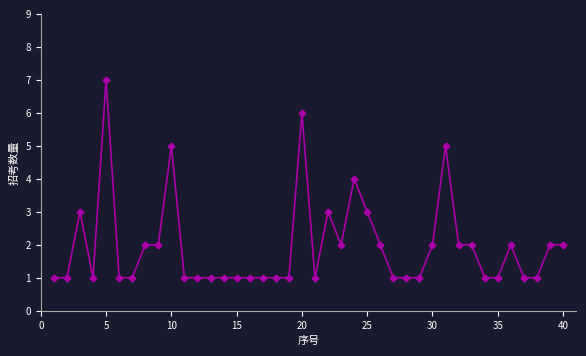

What is the value of the 39th point from the left?

2